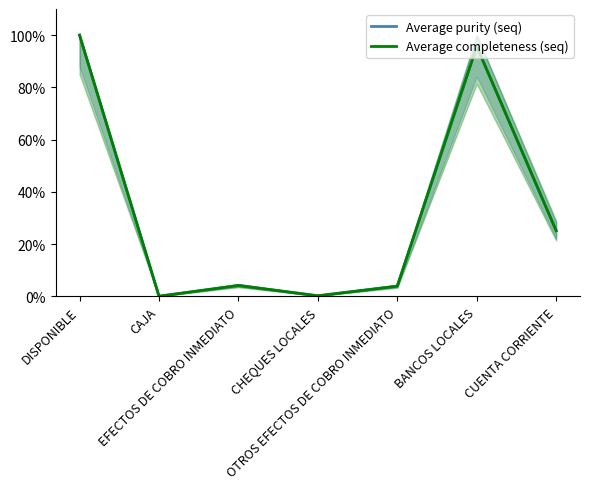

What is the average value of the Average completeness (seq) series?

32.8